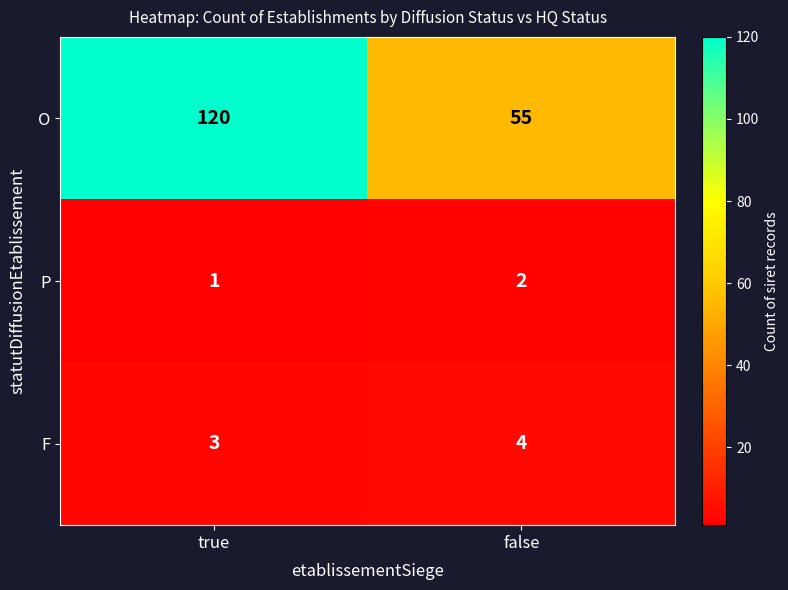

What is the approximate value of O at true?

120